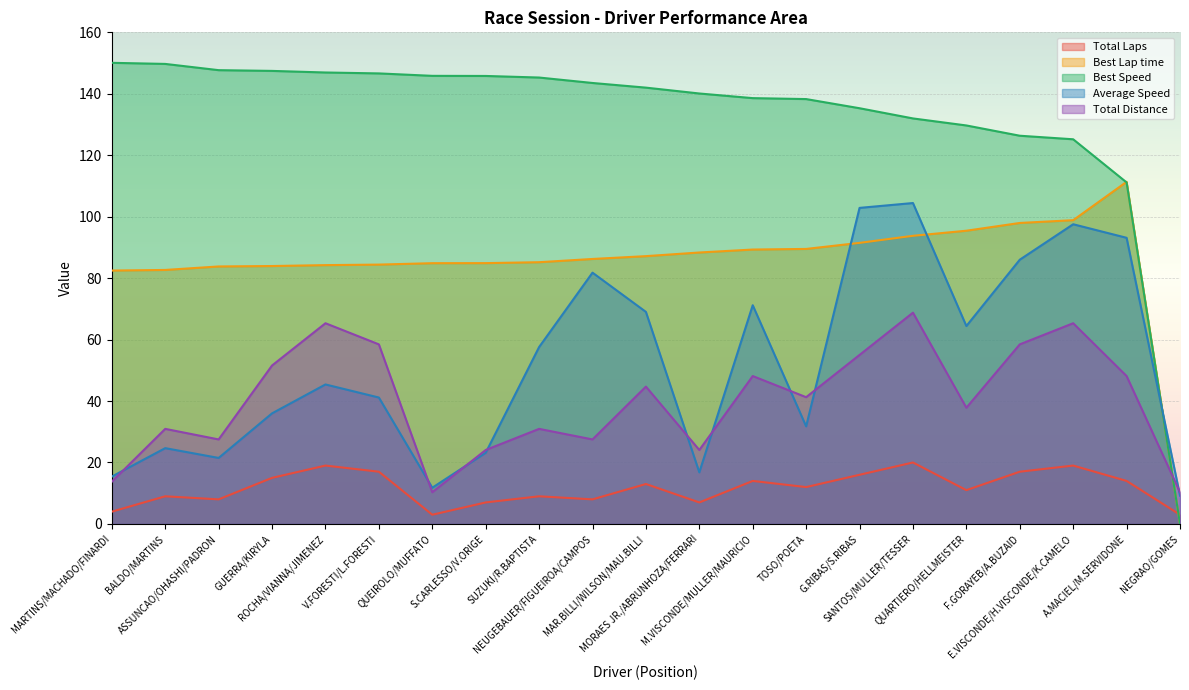

How many data points in Total Distance are less than 41?

10